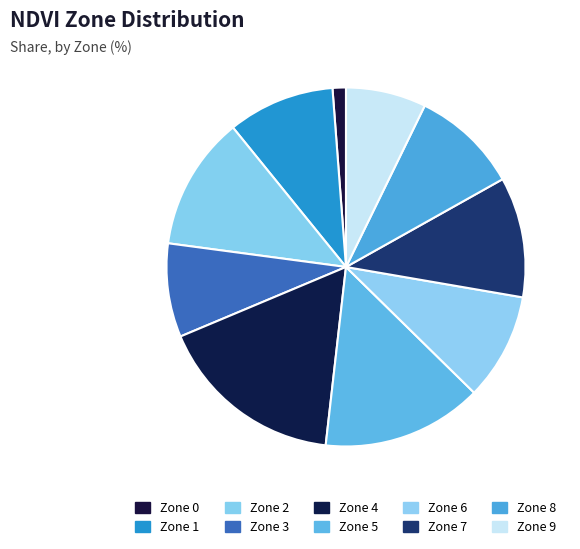

Combined, what portion of the pie is Zone 2 and Zone 5?

26.5%